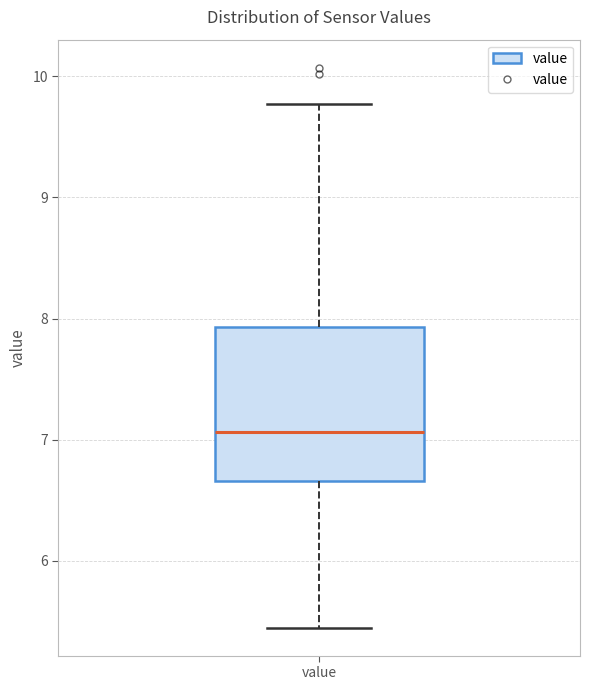

Transcribe this box plot: give where the median line is, the range the box spans, and where the two whiskers end, as read against the y-axis. The values are not printed on the chart, so give them approximately, as read against the axis.

median 7.1, box 6.7 to 7.9, whiskers 5.5 to 9.8